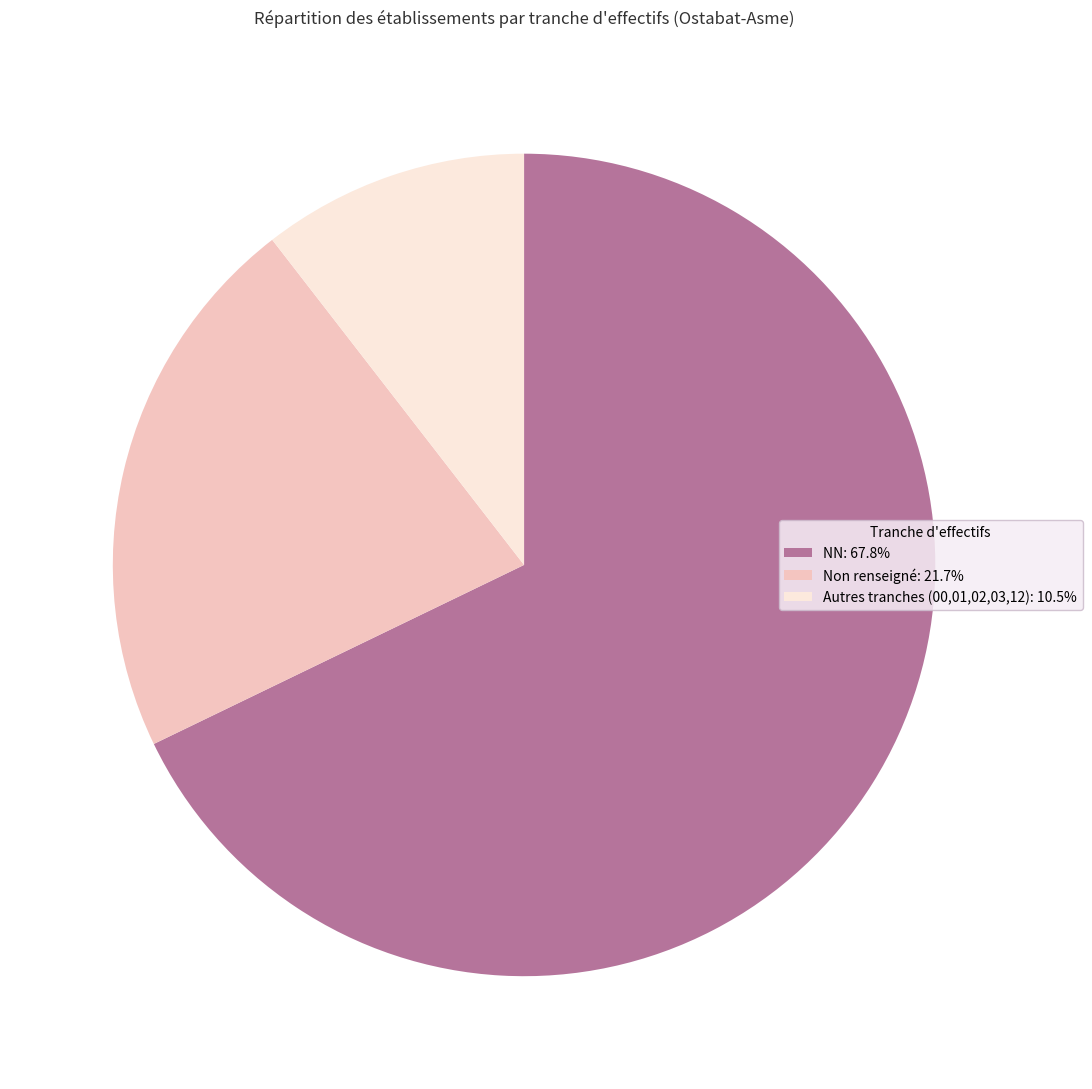

Is there any slice that represents more than half of the pie?

Yes